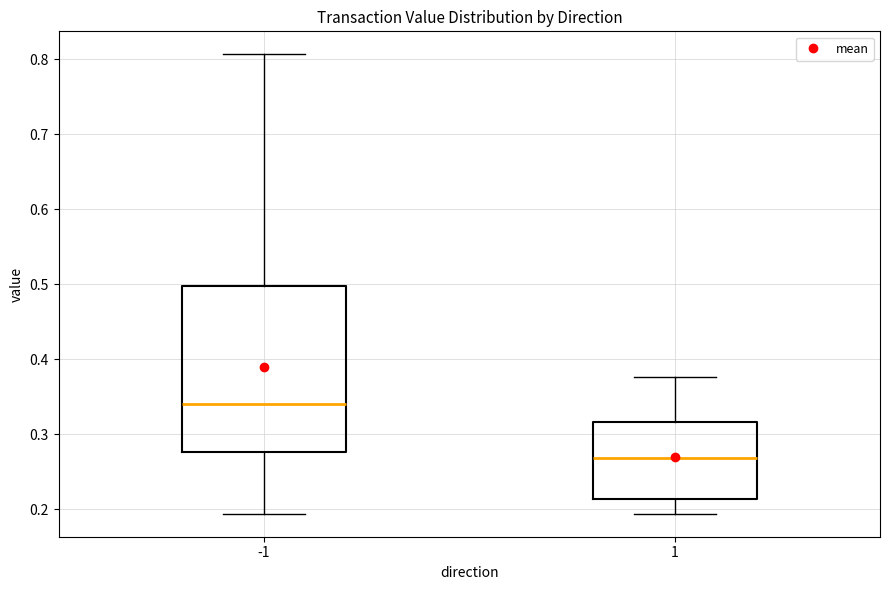

Where does the upper whisker of the box at x = -1 end on the y-axis? The values are not printed on the chart, so give them approximately, as read against the axis.

0.81